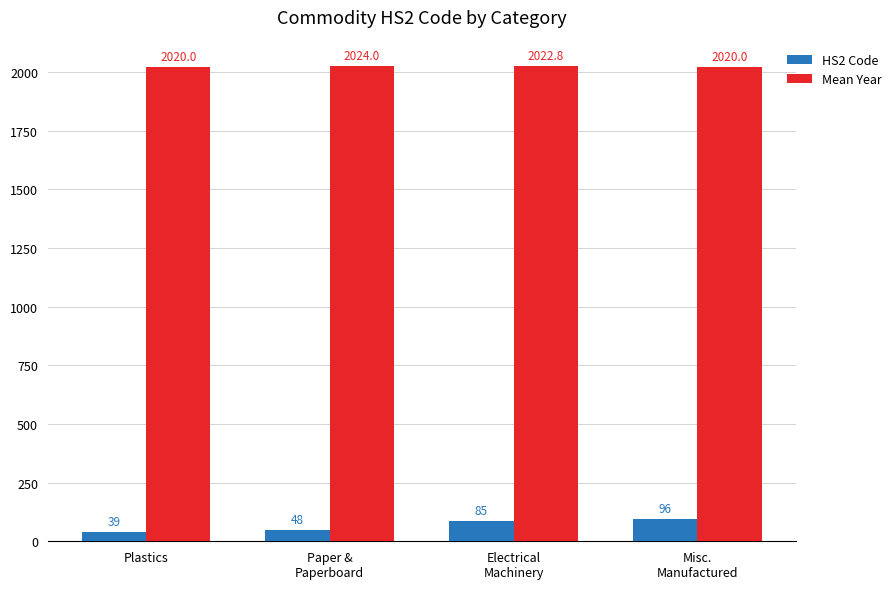

How many data points in Mean Year are less than 2022?

2